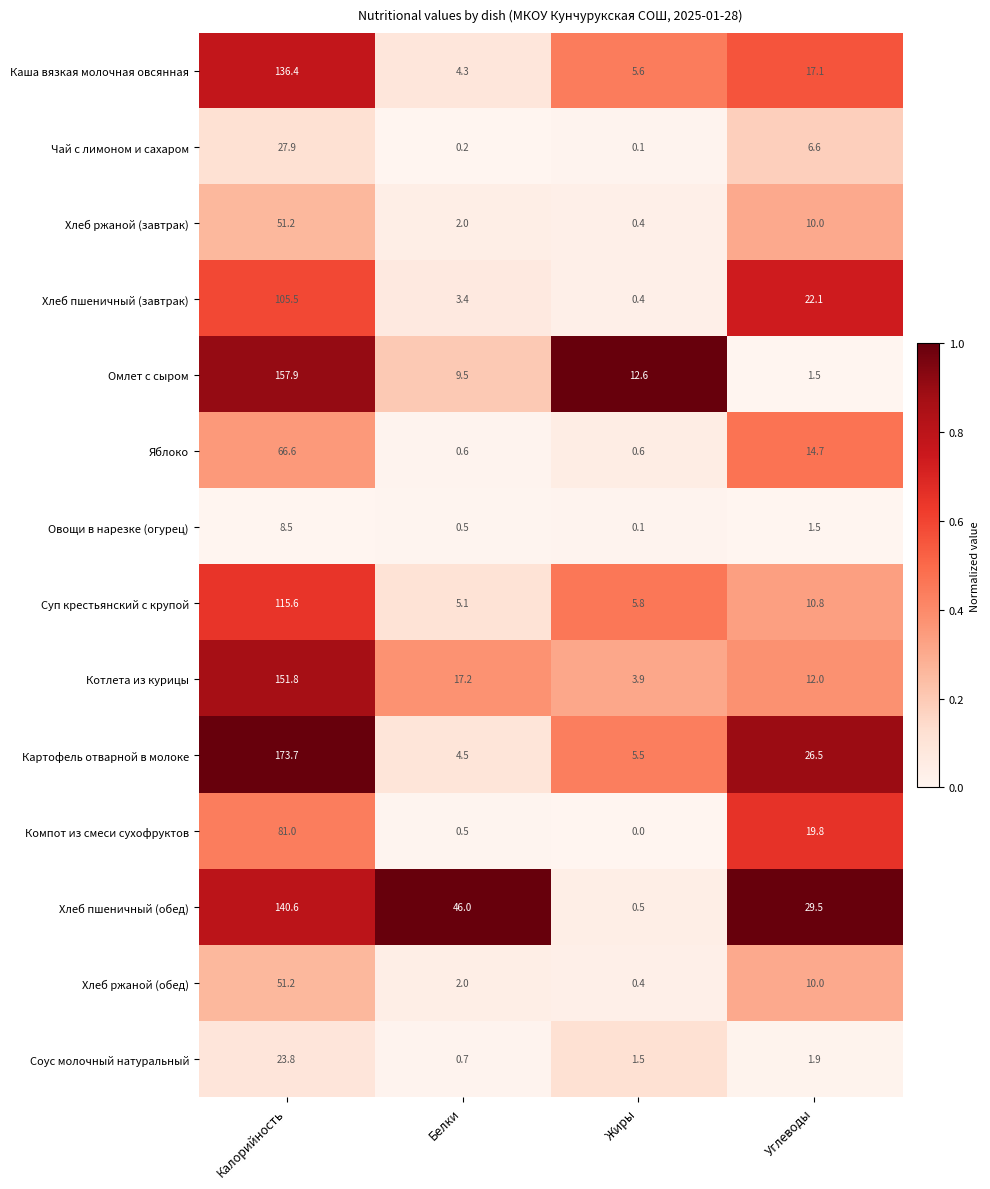

Which series changed the most between Белки and Жиры?

Хлеб пшеничный (обед)